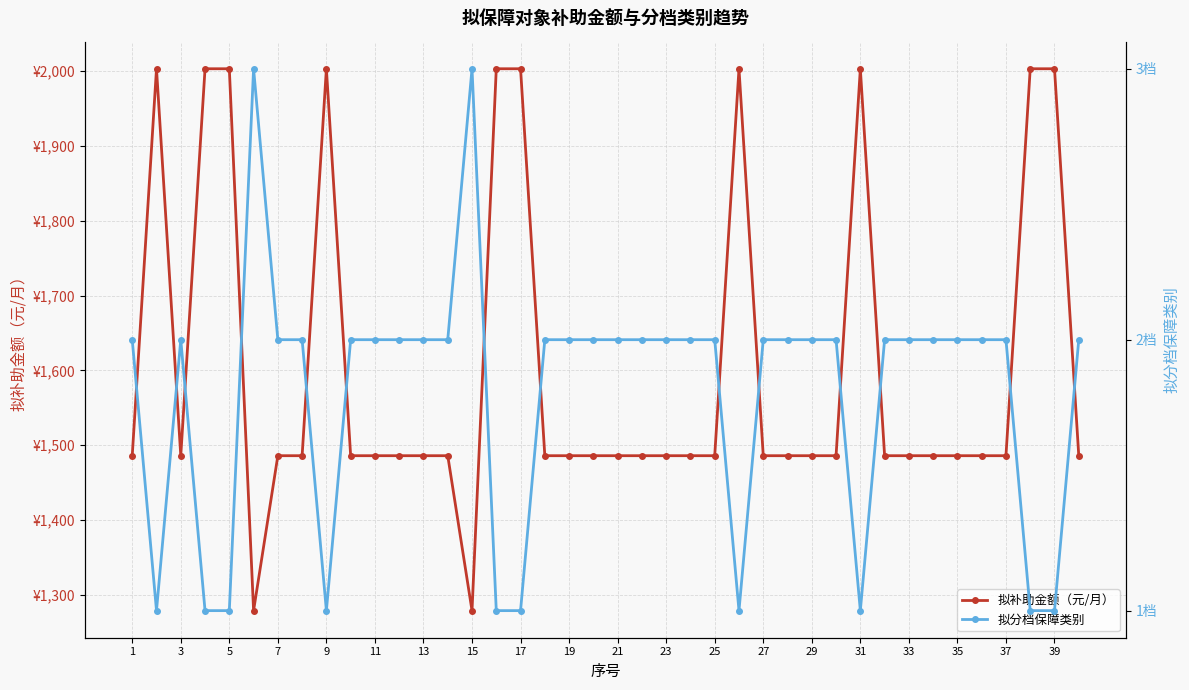

What are all the series names shown in the legend?

拟补助金额（元/月）, 拟分档保障类别